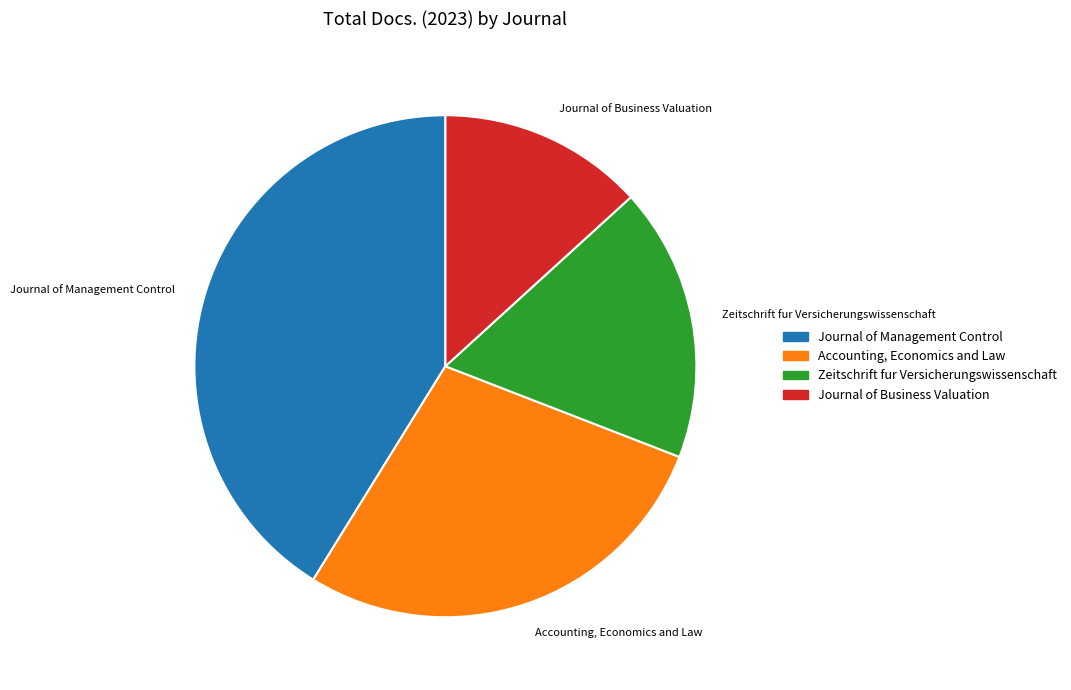

How many segments does this pie chart have?

4